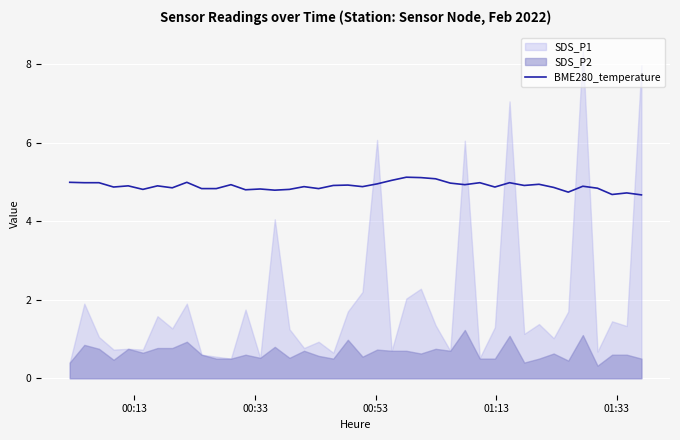

What is the lowest value of the BME280_temperature series?

4.7